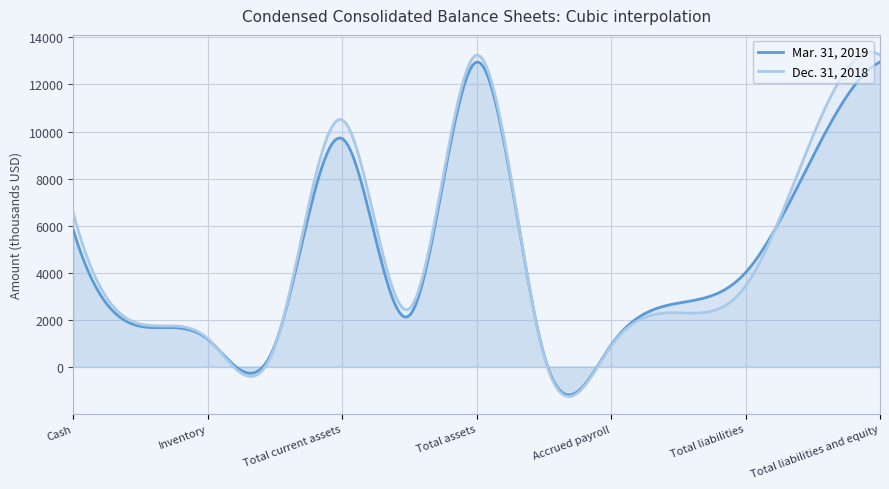

What is the maximum value for Mar. 31, 2019?

12948.6